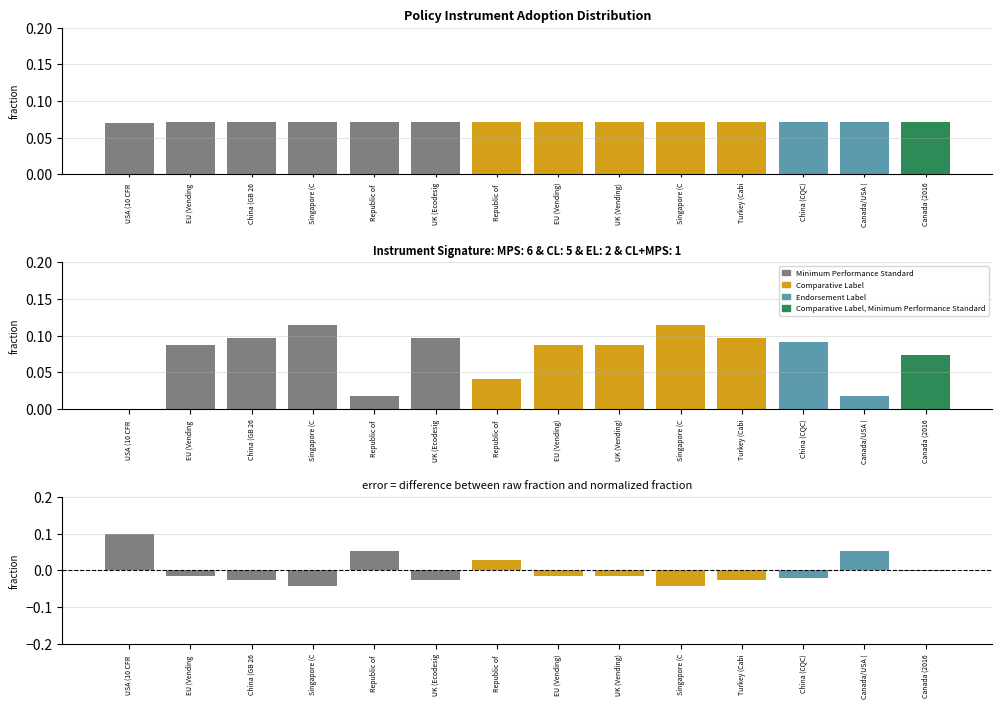

What is the maximum value shown in the chart?

0.1